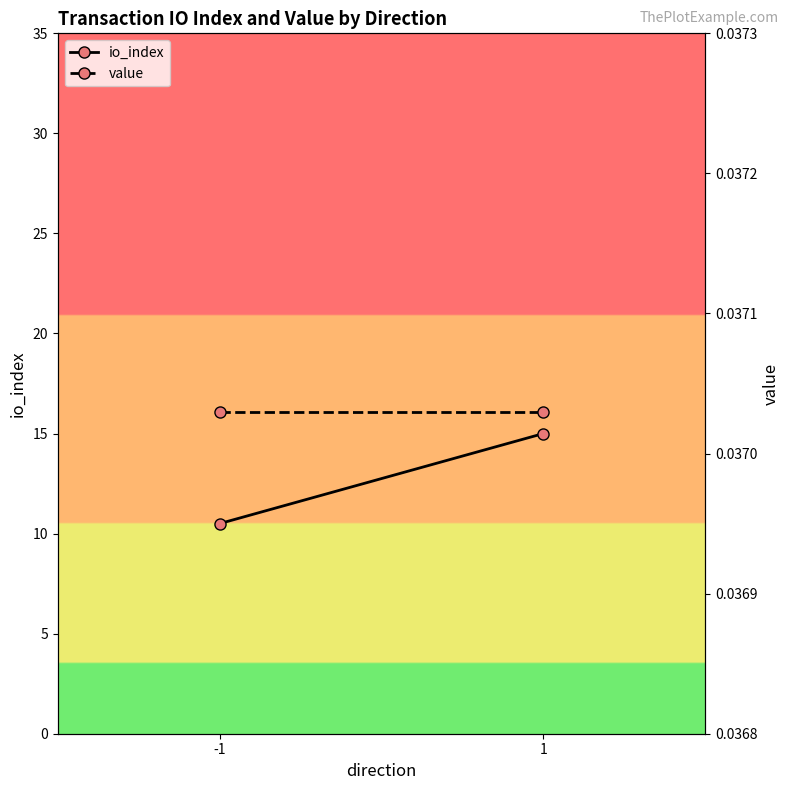

Between -1 and 1, which is larger?

1